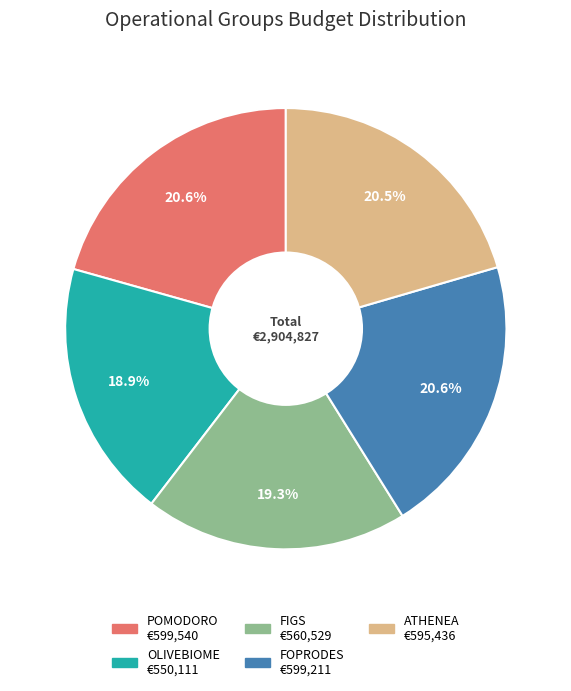

What is the ratio of the value at POMODORO to the value at OLIVEBIOME?

1.1